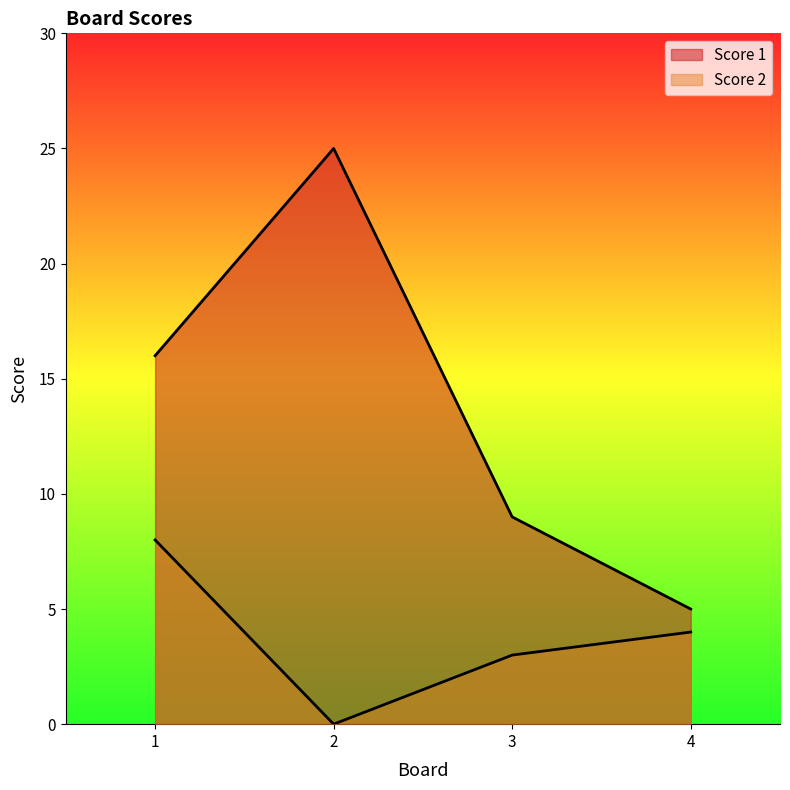

True or false: Score 2 and Score 1 cross at least once.

False